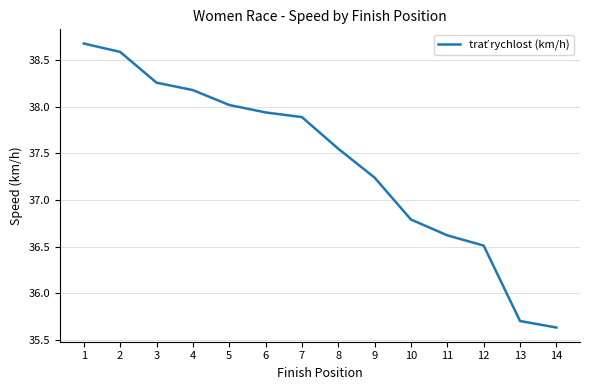

List the labels in order of value, largest first.

1, 2, 3, 4, 5, 6, 7, 8, 9, 10, 11, 12, 13, 14